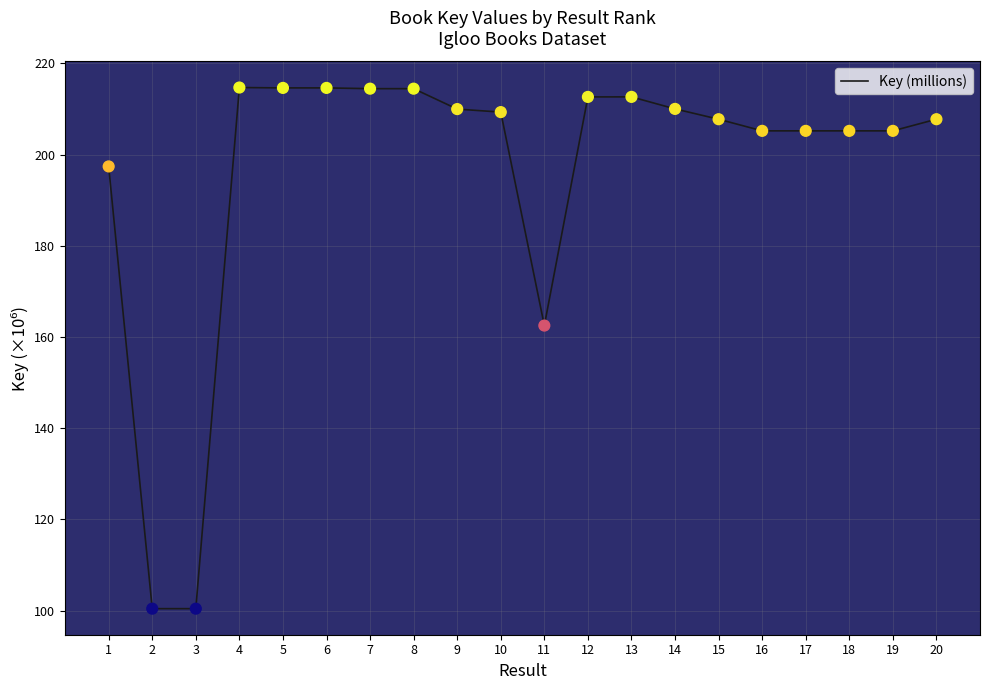

Approximately how many times larger is the value at 11 compared to 10?

0.8